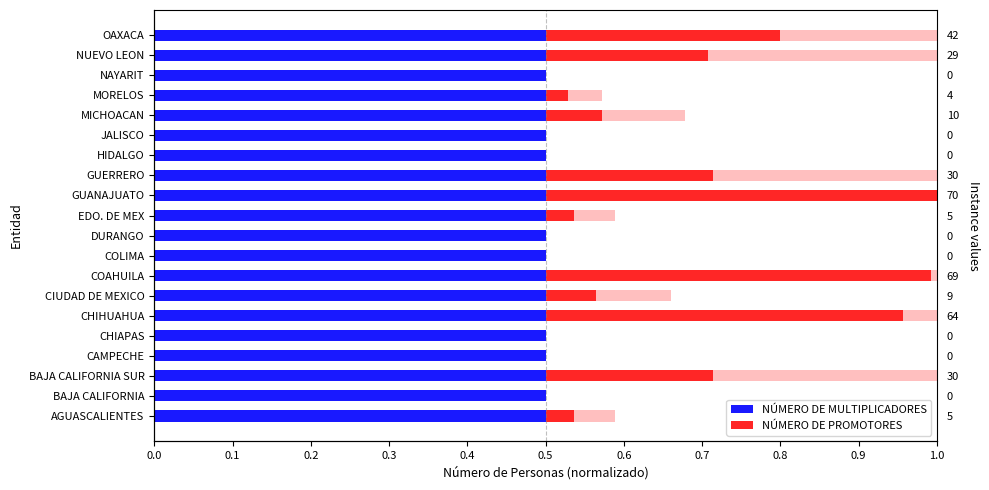

List the series in order of their overall mean, highest first.

NÚMERO DE MULTIPLICADORES, NÚMERO DE PROMOTORES